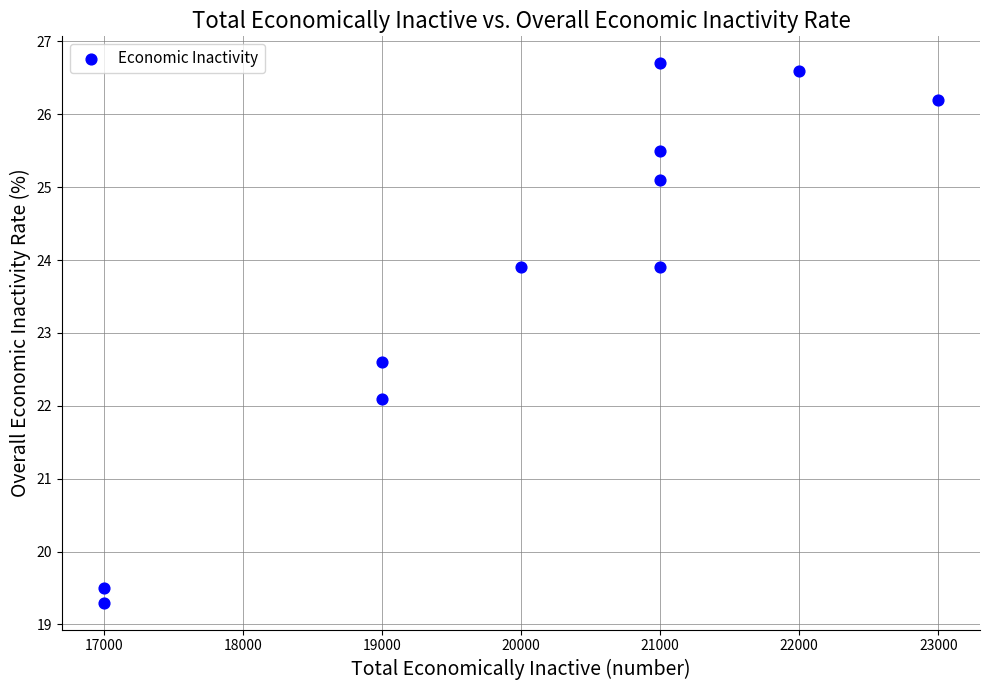

What is the range of X values (max minus min)?

6000.0